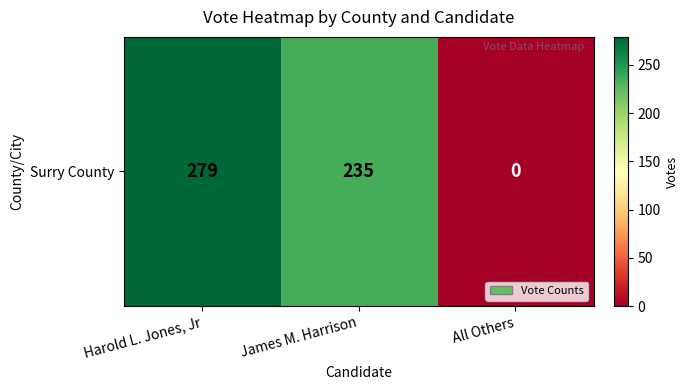

Reading left to right, list all the values displayed in this chart.

Harold L. Jones, Jr=279	James M. Harrison=235	All Others=0